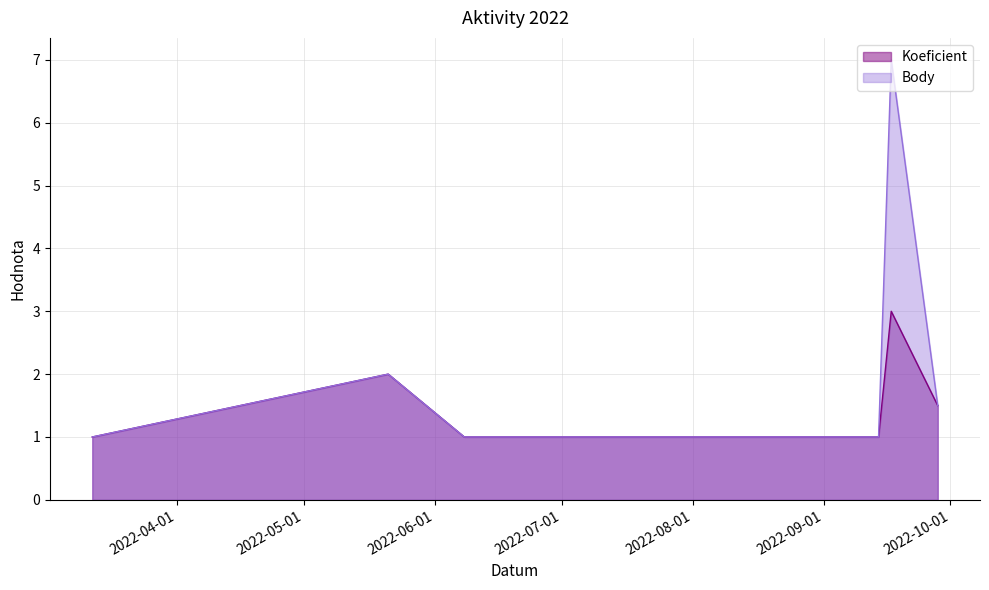

True or false: Koeficient and Body cross at least once.

False